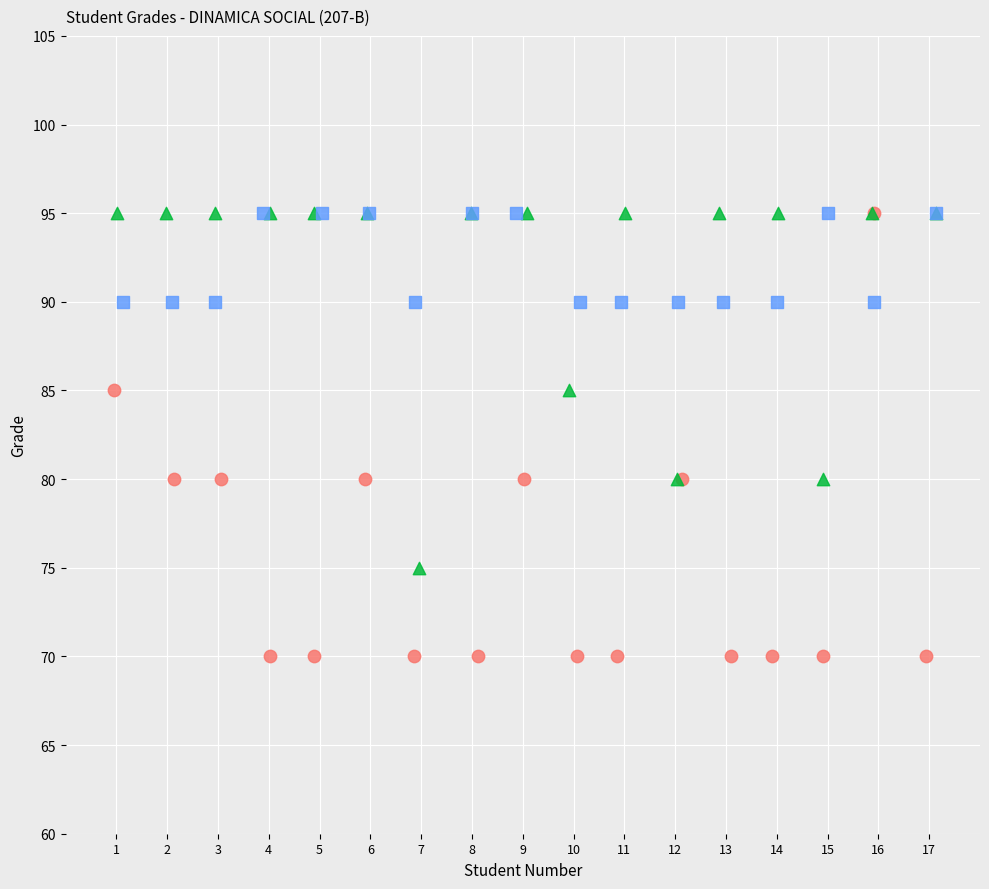

Which series has the largest Y range (max minus min)?

U1